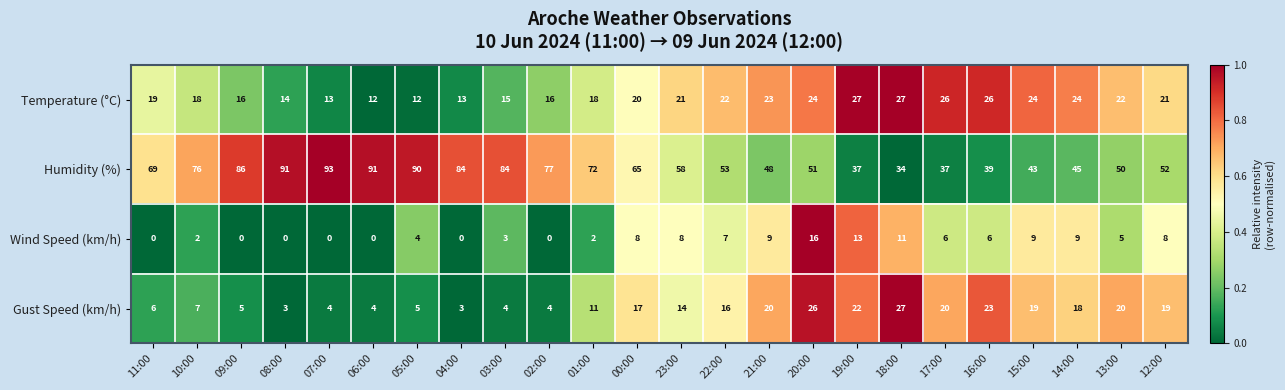

What is the lowest value of the Temperature (°C) series?

12